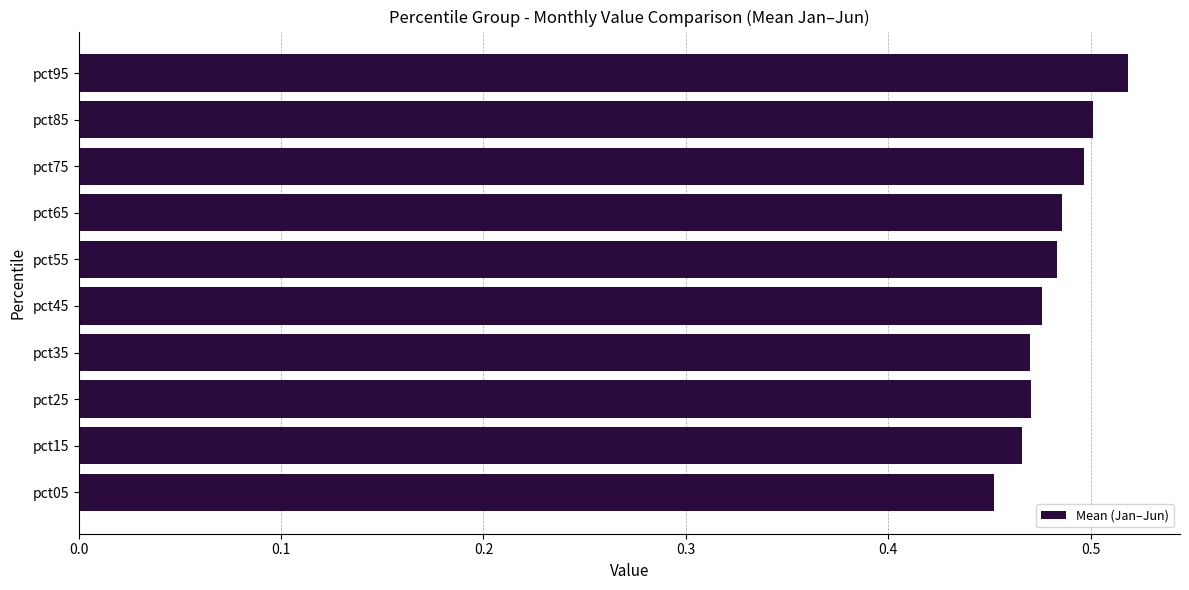

What is the difference between the maximum and minimum values?

0.1